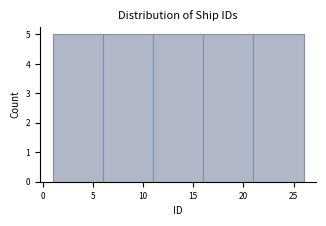

How tall is the bar that spans 1 to 6 on the x-axis? The values are not printed on the chart, so give them approximately, as read against the axis.

5